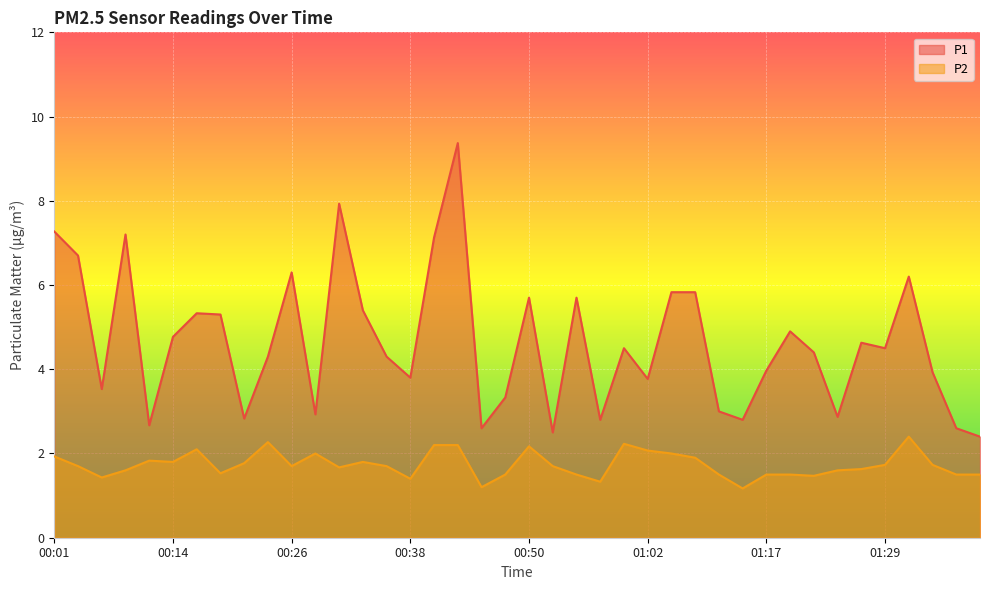

Between 00:16 and 00:23, which is larger?

00:16